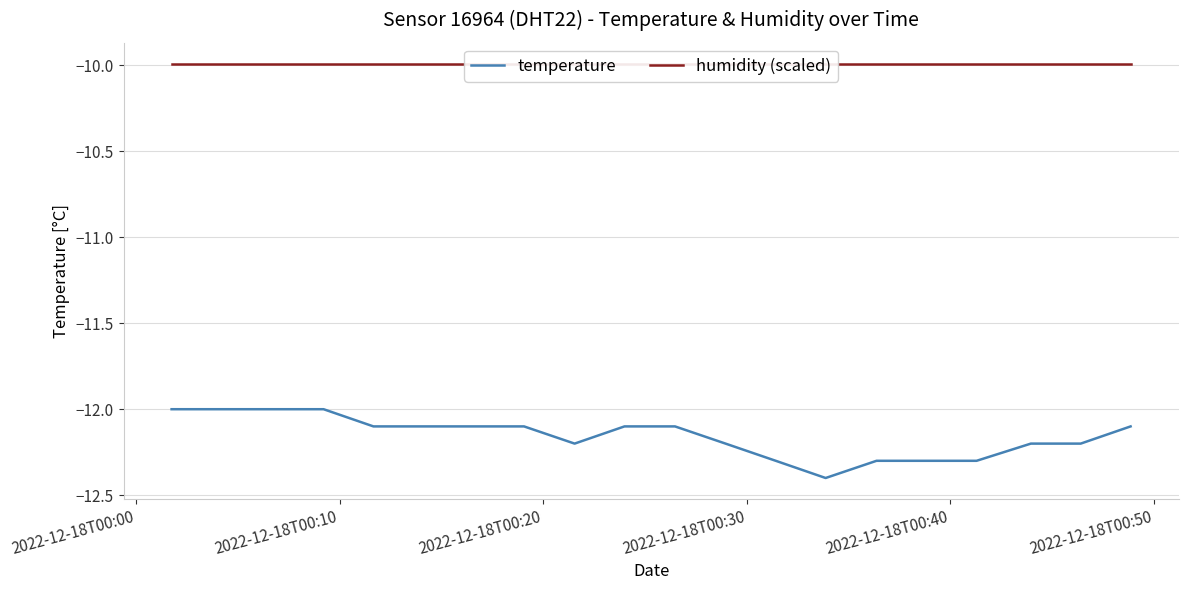

What is the value of the temperature point at the 3rd from the left?

-12.0